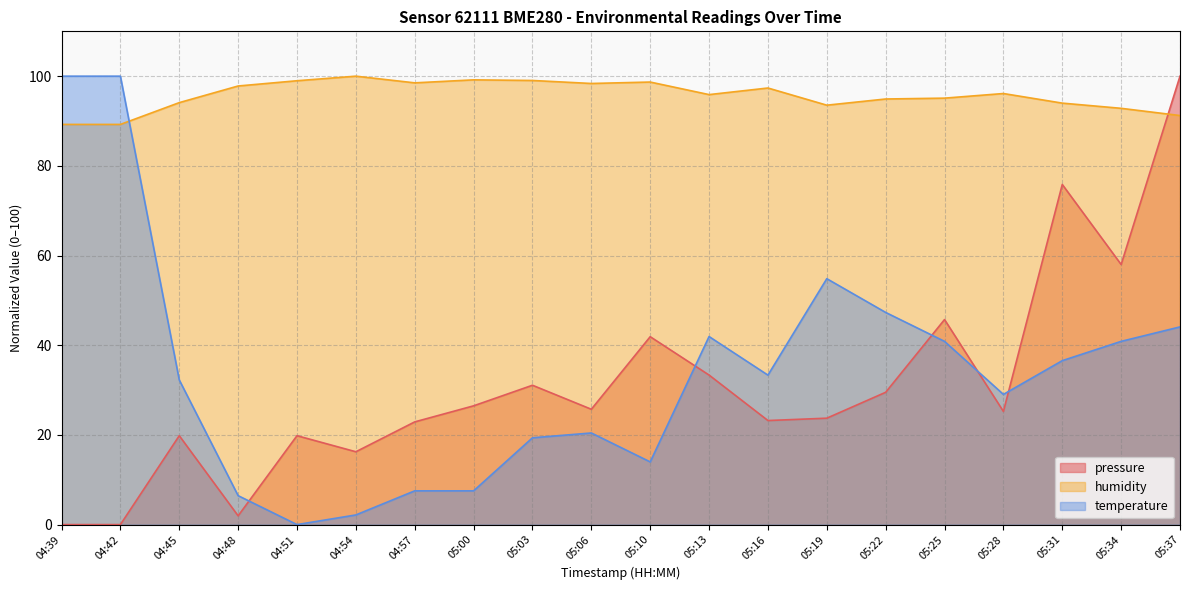

Which series ends up on top after the final intersection of humidity and temperature?

humidity